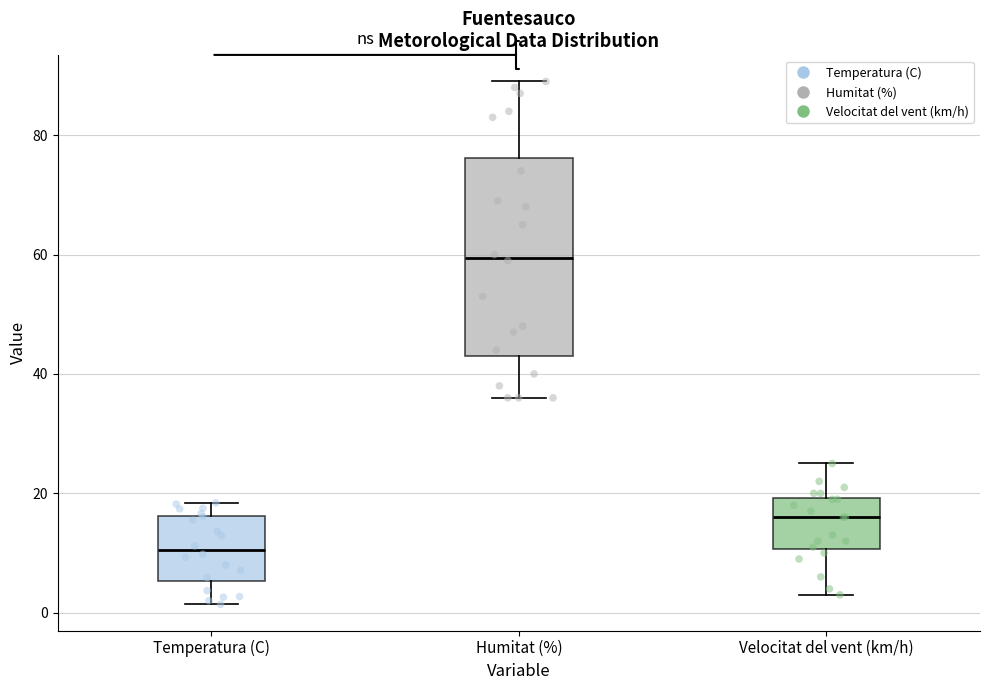

Reading left to right, read every box against the y-axis: the position of its median line, the range the box covers, and the ends of its whiskers. The values are not printed on the chart, so give them approximately, as read against the axis.

Temperatura (C): median 10, box 6 to 16, whiskers 2 to 18
Humitat (%): median 60, box 44 to 76, whiskers 36 to 90
Velocitat del vent (km/h): median 16, box 10 to 20, whiskers 4 to 26